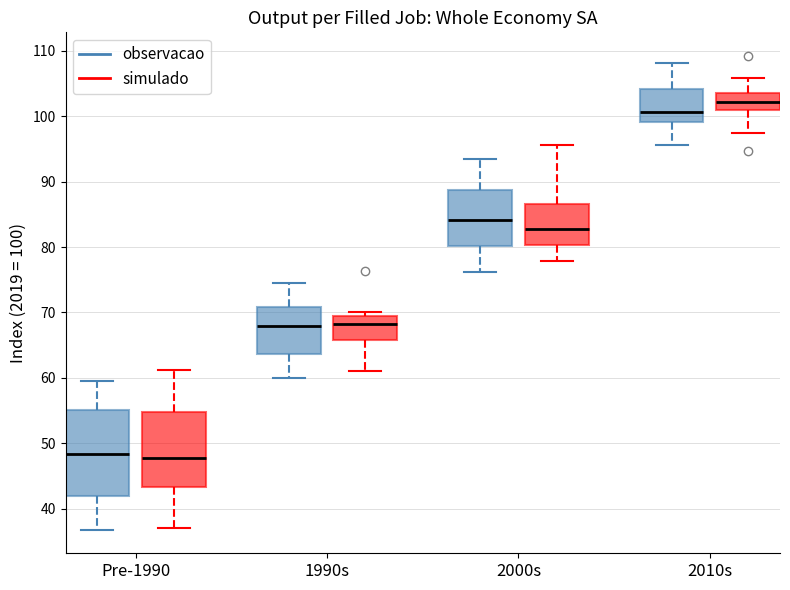

Which box's median line is the highest?

2010s (simulado)